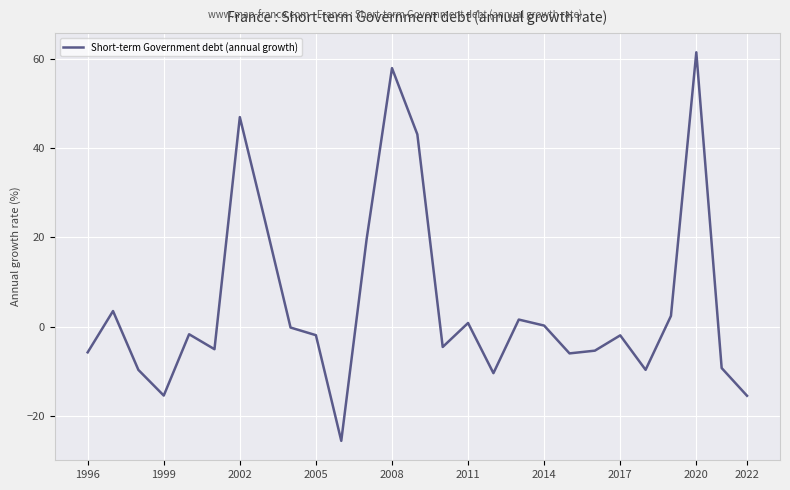

What is the difference between the maximum and minimum values?

87.0